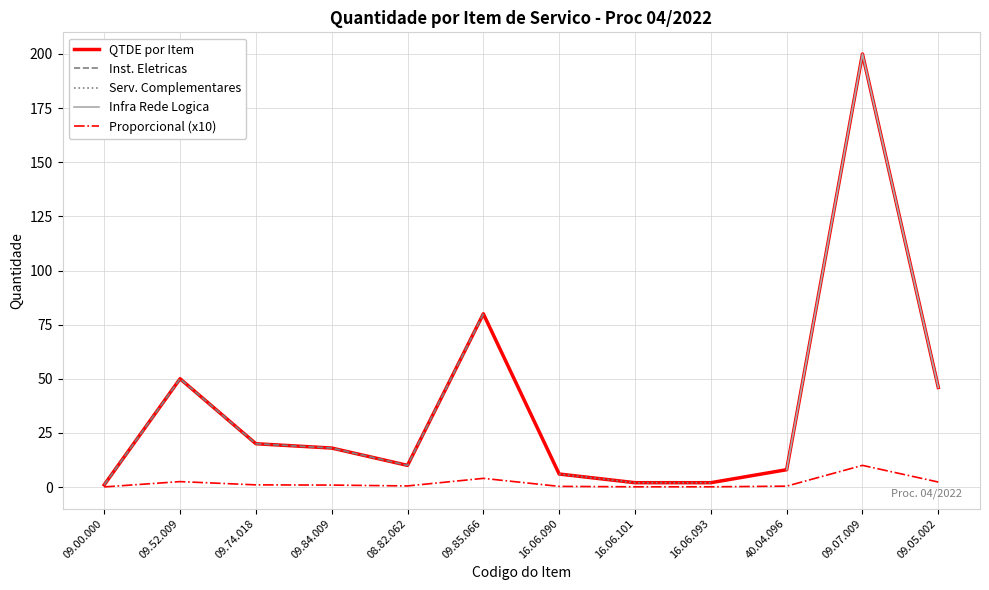

Which has a higher value, 09.84.009 or 08.82.062?

09.84.009